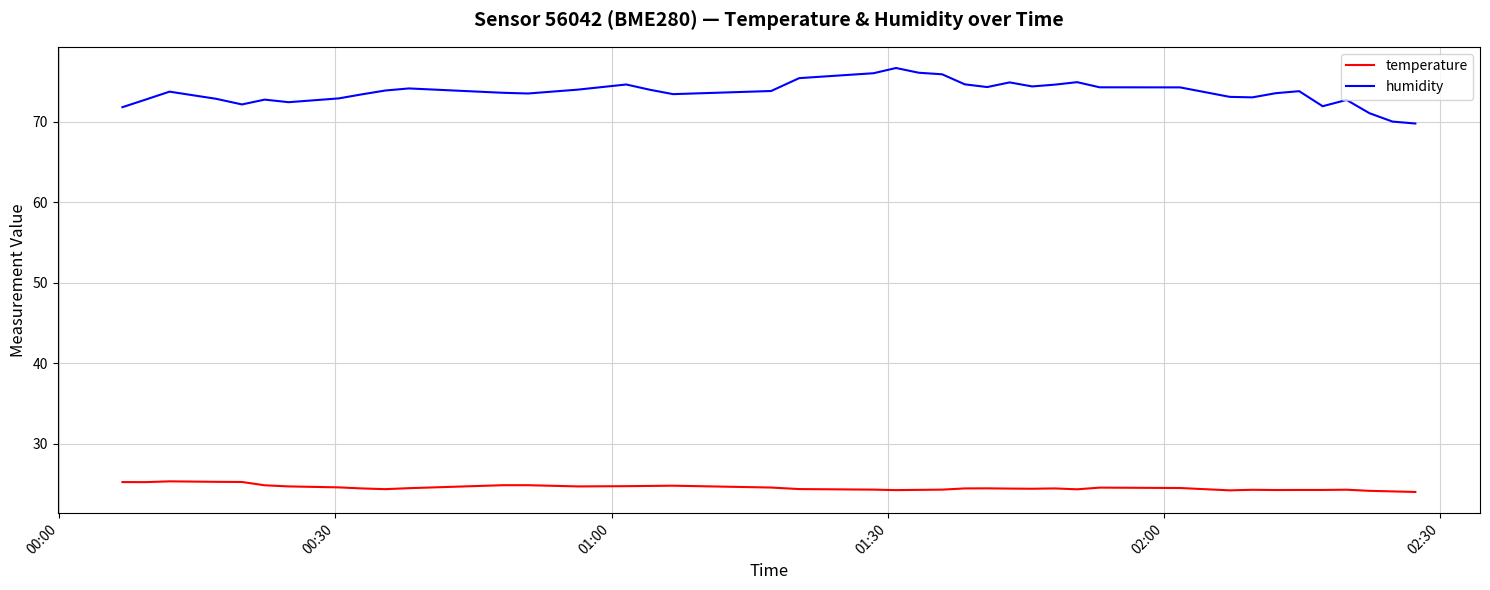

True or false: humidity and temperature intersect in this chart.

False